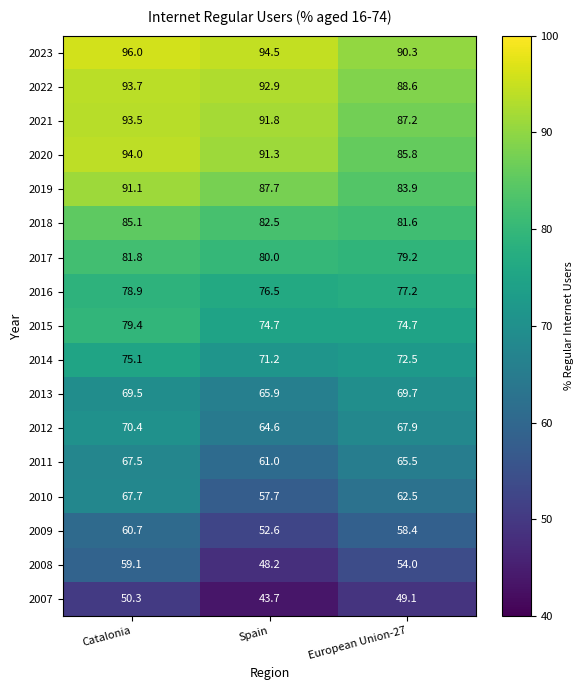

What is the difference between the 2011 values at Spain and European Union-27?

4.5